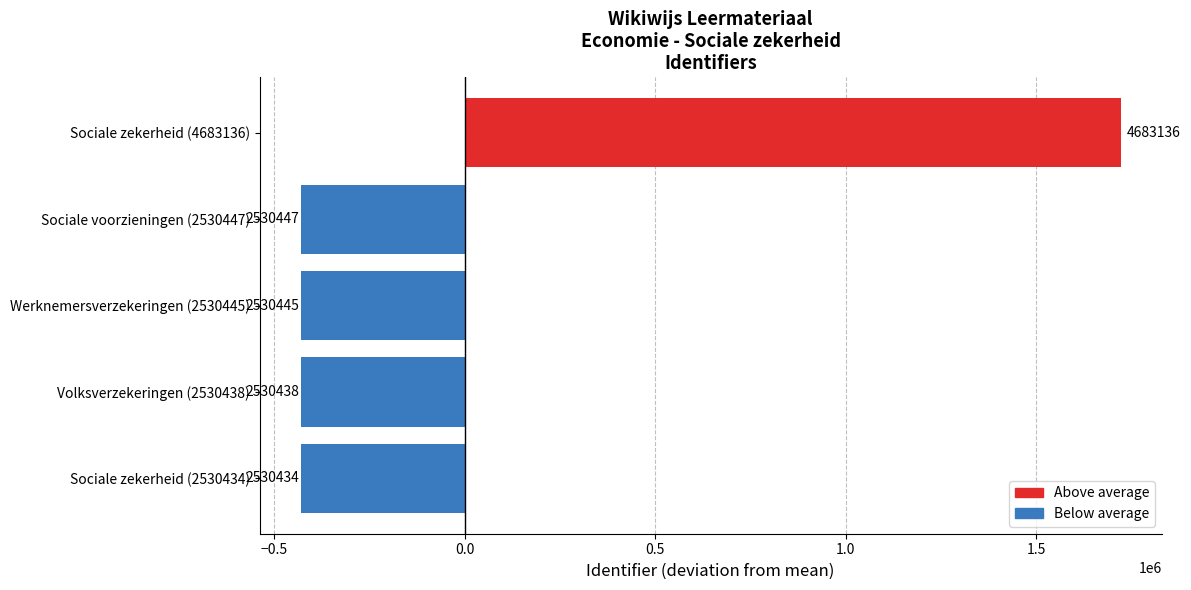

Are the bars horizontal?

Yes